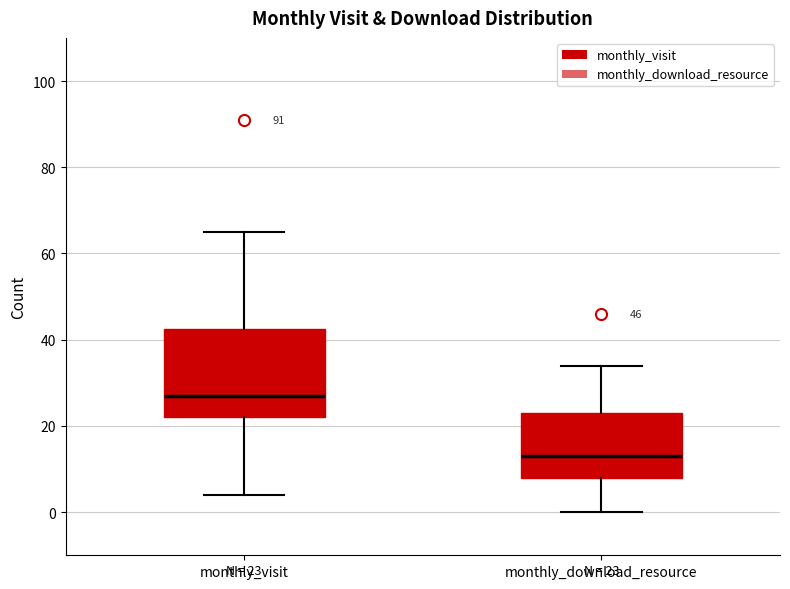

Which box has the lowest median line?

monthly_download_resource